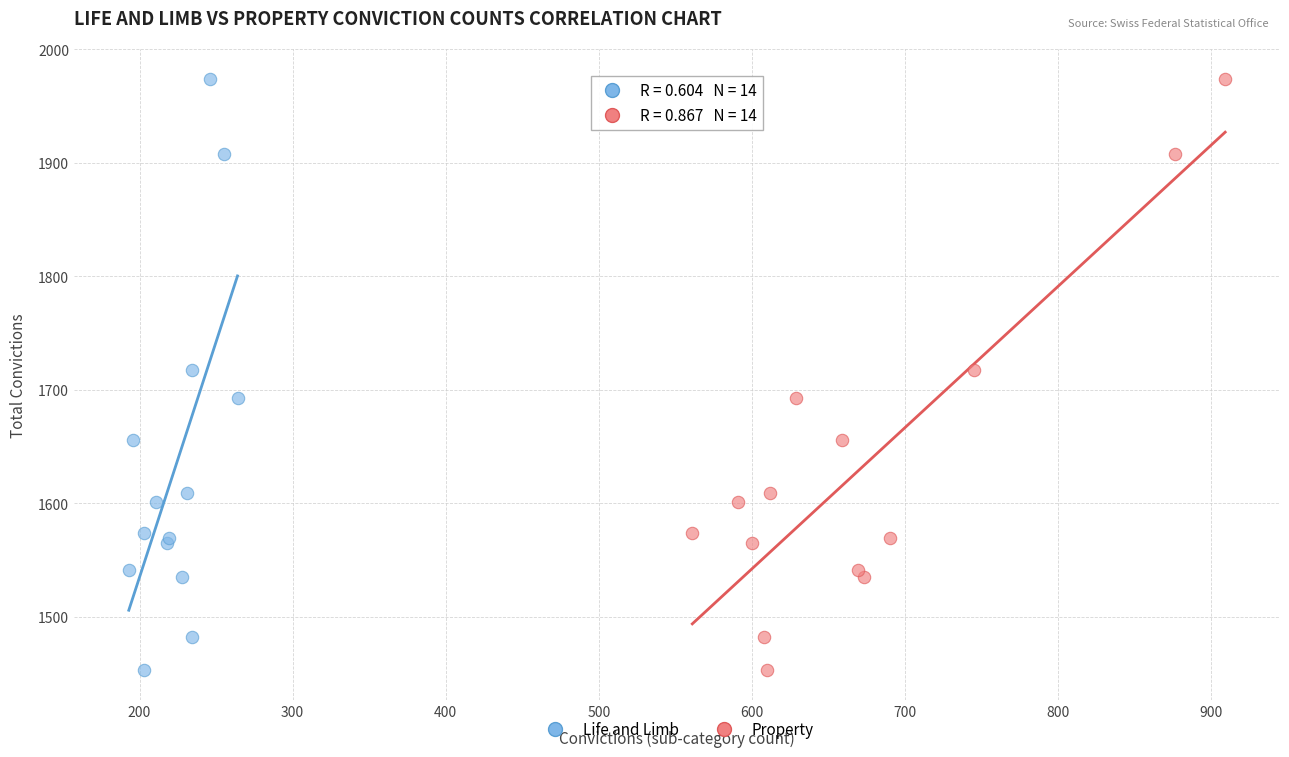

What are all the series names shown in the legend?

Life and Limb, Property